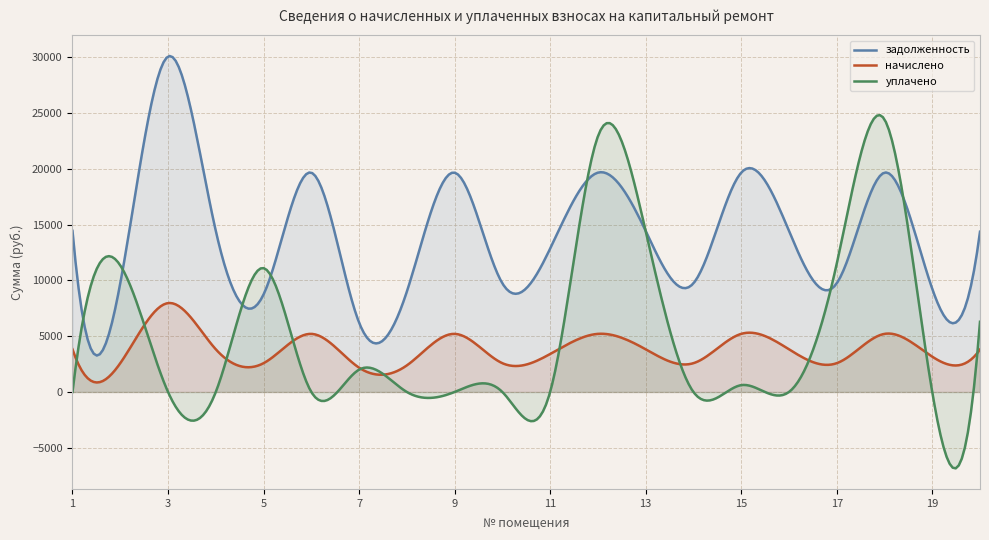

List the series in order of their peak value, highest first.

задолженность, уплачено, начислено